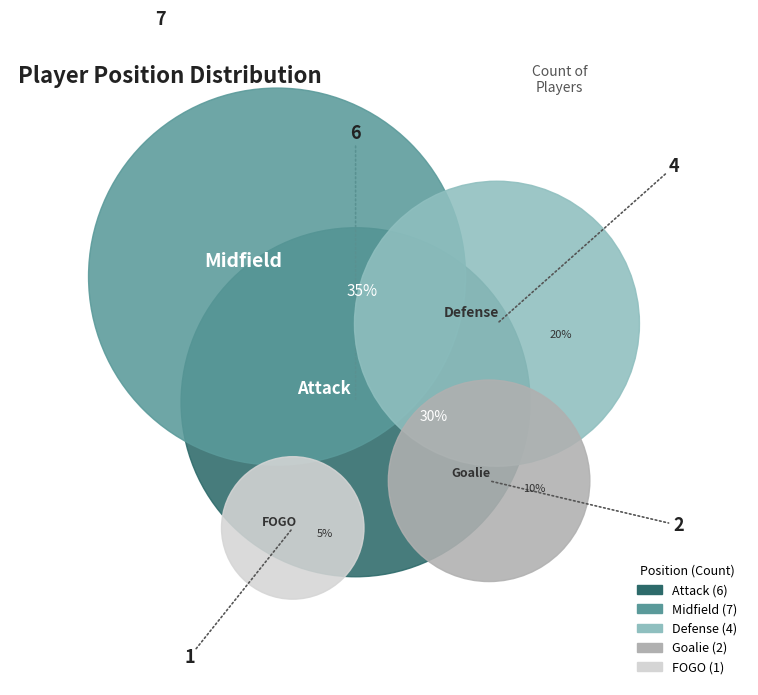

What is the ratio of the value at Attack to the value at Midfield?

0.9